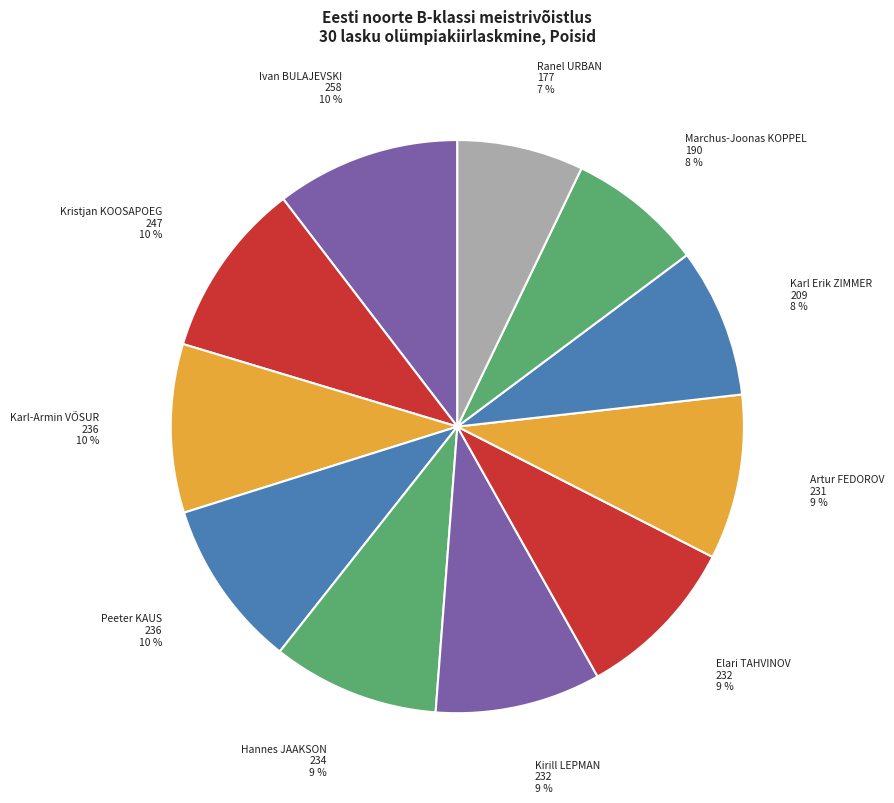

Is there any slice that represents more than half of the pie?

No